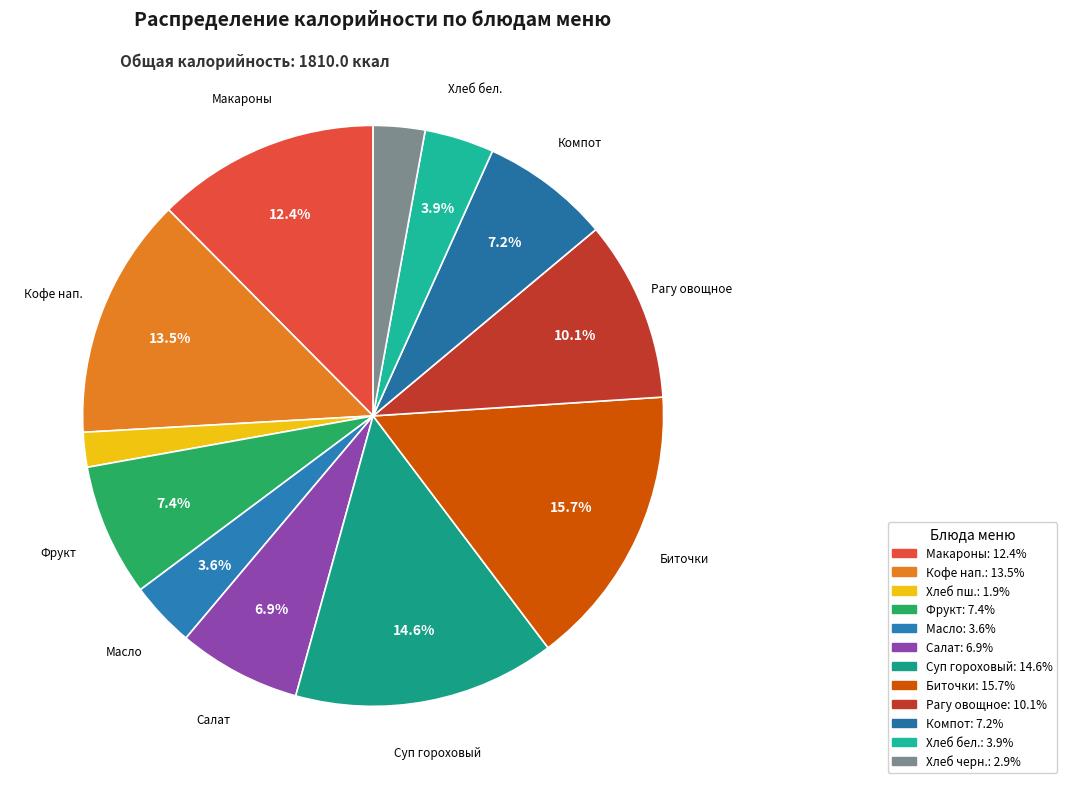

Count the number of slices in the pie.

12